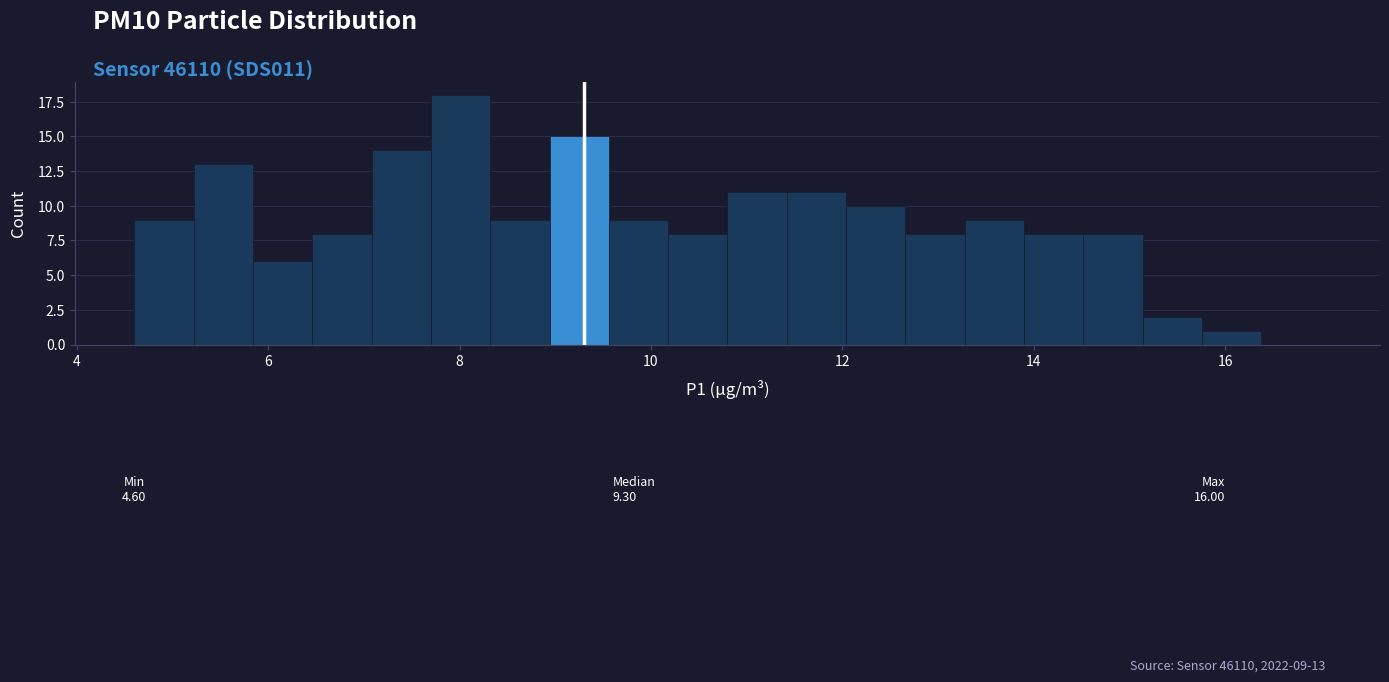

Read against the x-axis, roughly where is the centre of the tallest bar?

8.0